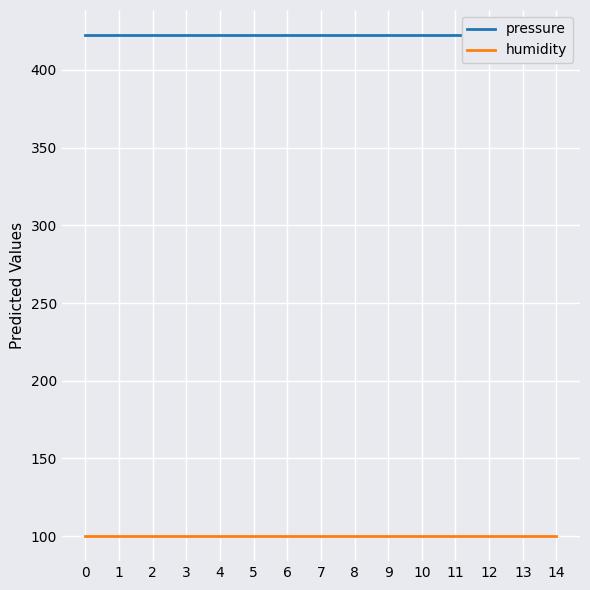

Does the chart display data point markers on the line(s)?

No